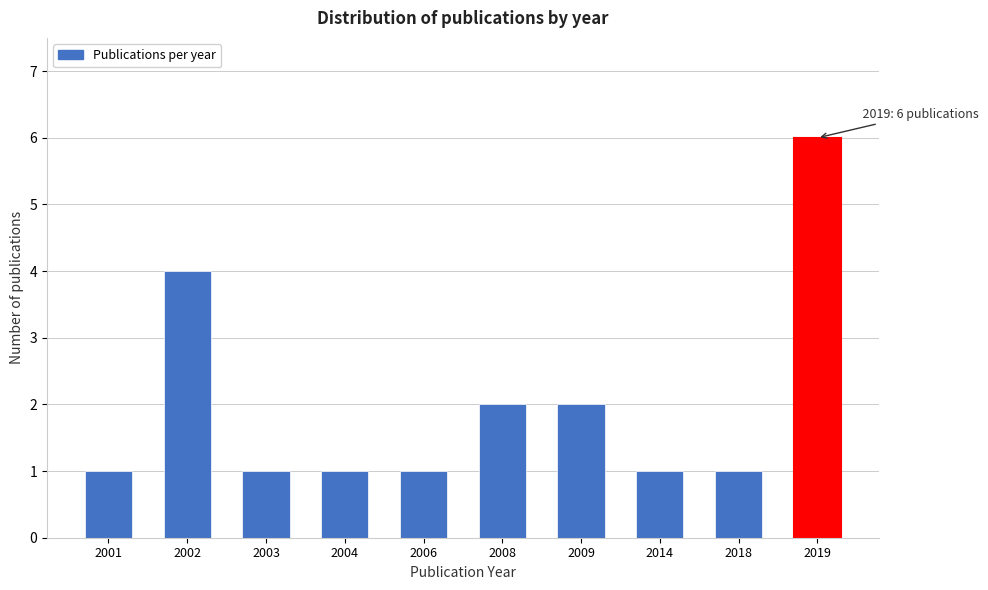

Reading left to right, transcribe all the data shown in this chart.

1	4	1	1	1	2	2	1	1	6